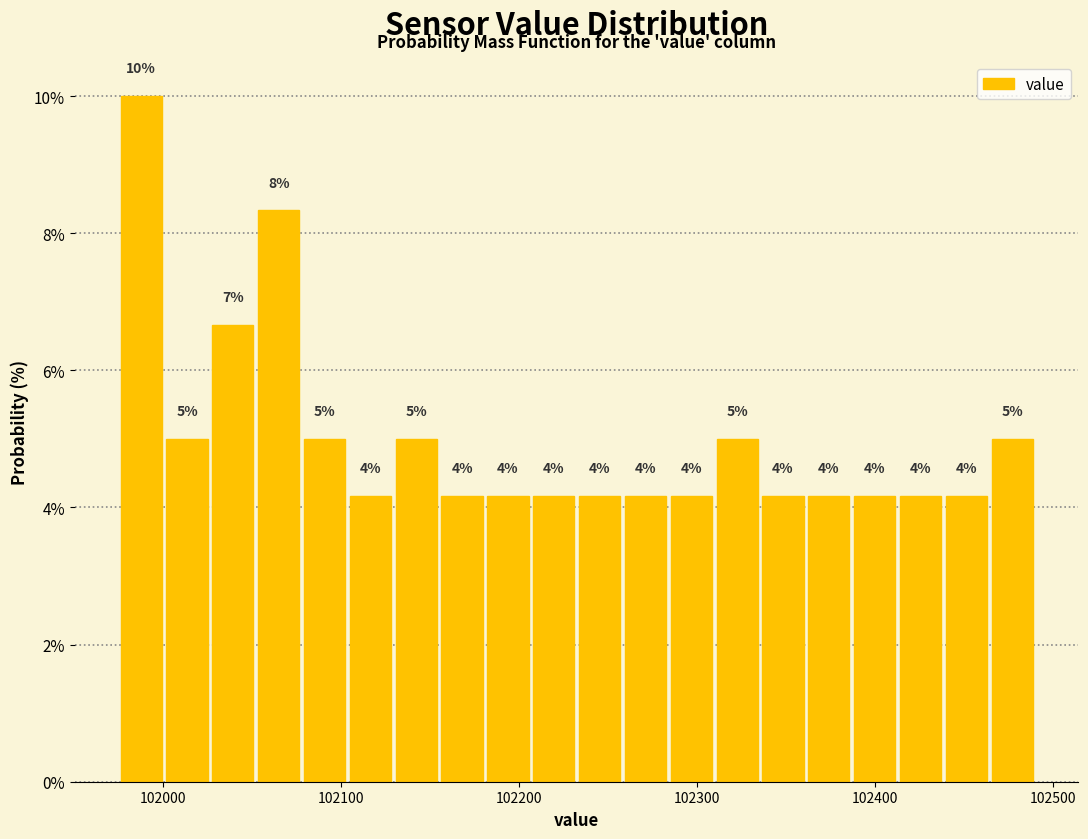

Read against the x-axis, roughly where is the centre of the tallest bar?

101990